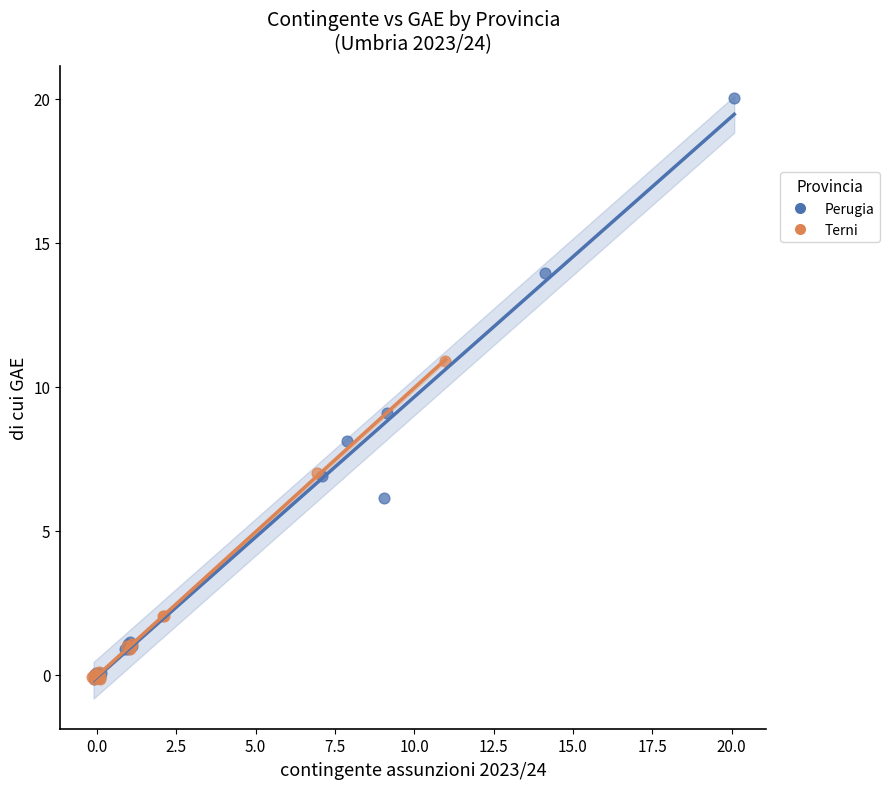

Which series has the widest spread of Y values?

Perugia